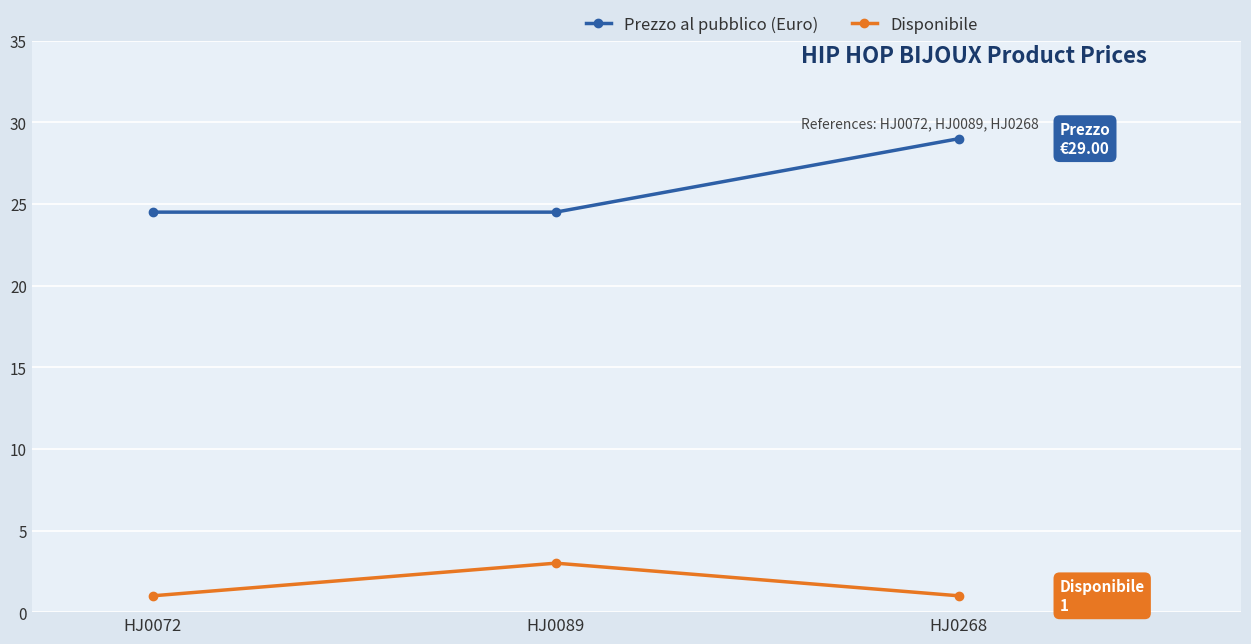

Is it true that Disponibile equals 1.0 at HJ0268?

True